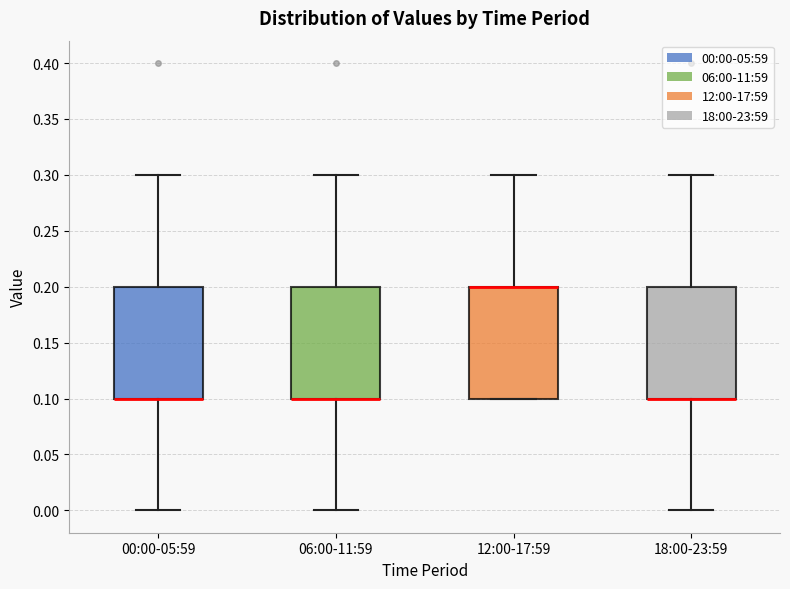

Where is the lower edge of the box for 00:00-05:59 on the y-axis? The values are not printed on the chart, so give them approximately, as read against the axis.

0.1